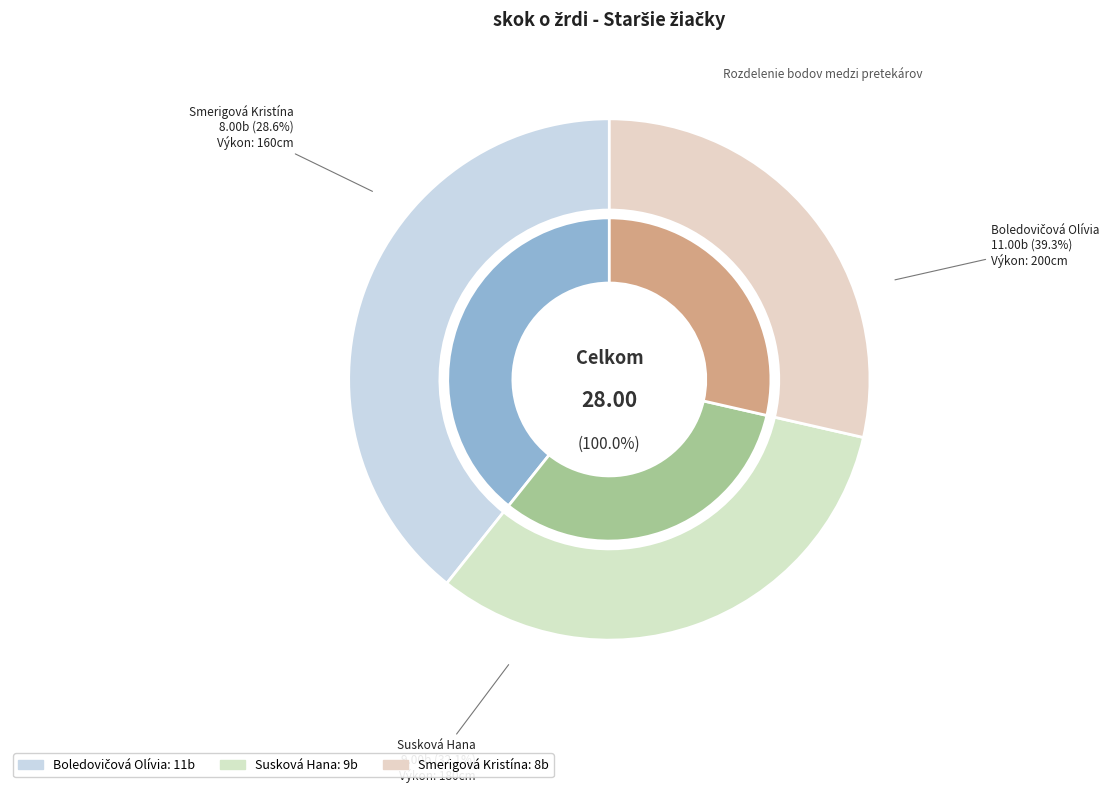

What portion of the pie excludes Susková Hana?

67.9%